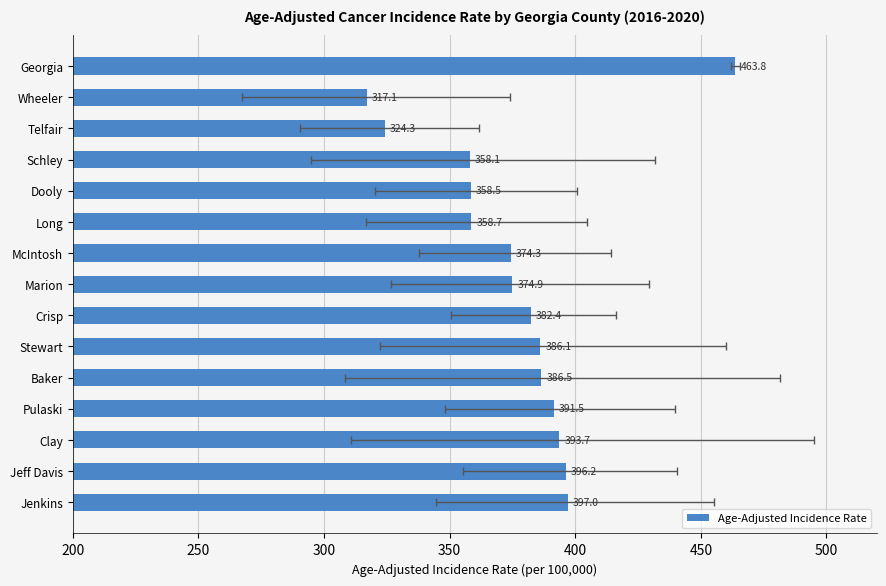

How many bars are there in total?

15